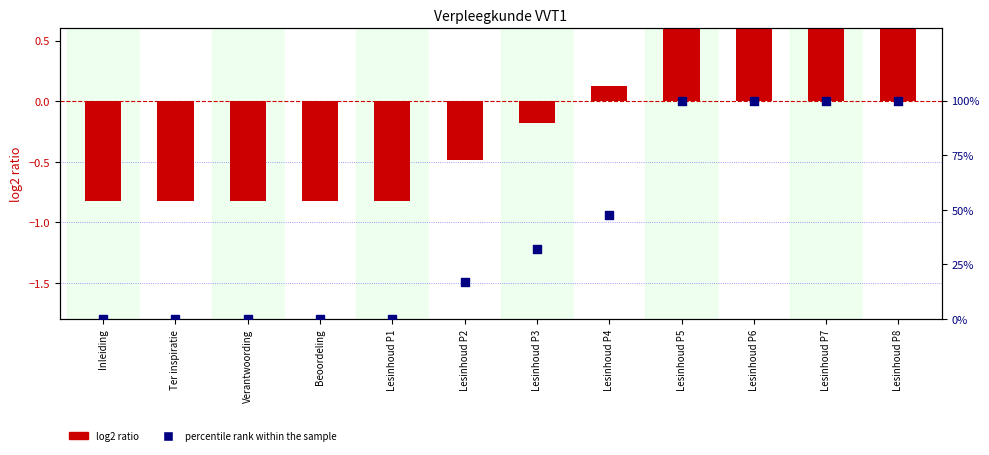

What is the total value across all series at Lesinhoud P1?

-0.8